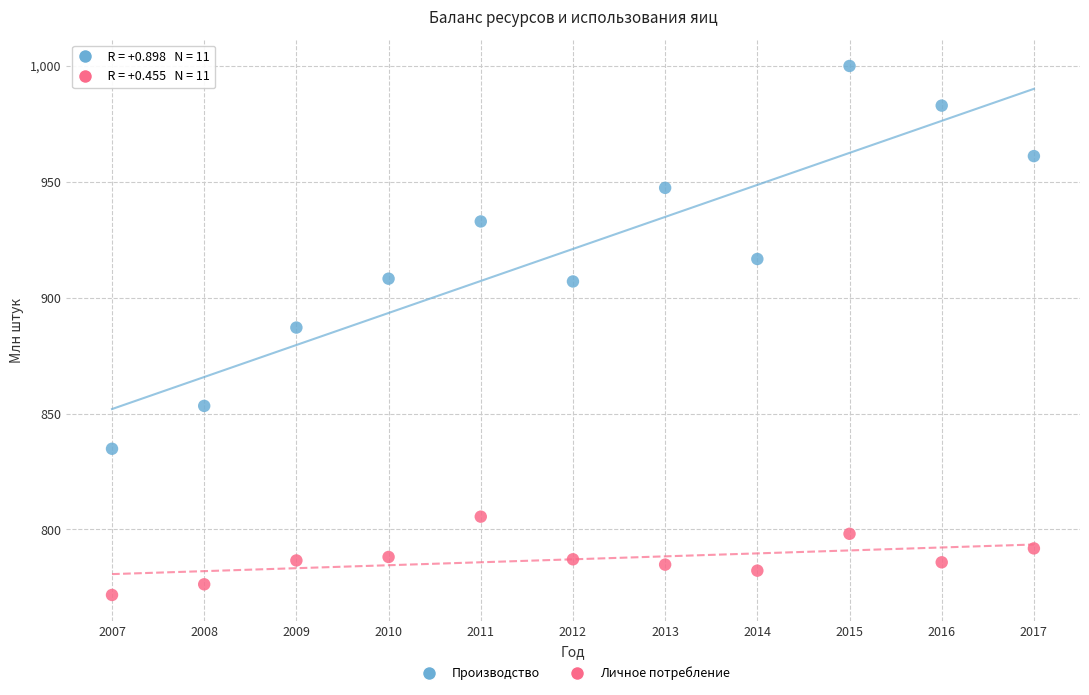

Across all data points, what is the range of Y values (max minus min)?

228.3